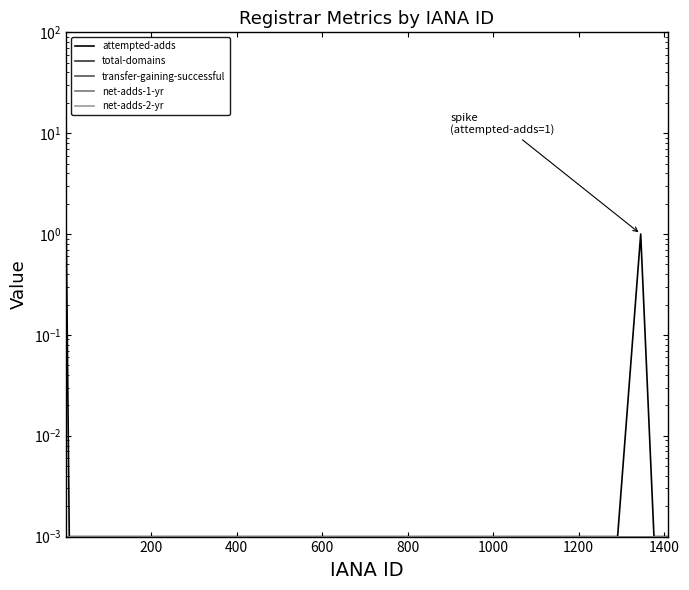

Reading left to right, transcribe all the data shown in this chart.

attempted-adds: 1.0	0.0	0.0	0.0	0.0	0.0	0.0	0.0	0.0	0.0	0.0	0.0	0.0	0.0	0.0	0.0	0.0	0.0	0.0	0.0	0.0	0.0	0.0	0.0	0.0	0.0	0.0	0.0	0.0	0.0	0.0	0.0	0.0	0.0	0.0	1.0	0.0	0.0	0.0	0.0
total-domains: 0.0	0.0	0.0	0.0	0.0	0.0	0.0	0.0	0.0	0.0	0.0	0.0	0.0	0.0	0.0	0.0	0.0	0.0	0.0	0.0	0.0	0.0	0.0	0.0	0.0	0.0	0.0	0.0	0.0	0.0	0.0	0.0	0.0	0.0	0.0	0.0	0.0	0.0	0.0	0.0
transfer-gaining-successful: 0.0	0.0	0.0	0.0	0.0	0.0	0.0	0.0	0.0	0.0	0.0	0.0	0.0	0.0	0.0	0.0	0.0	0.0	0.0	0.0	0.0	0.0	0.0	0.0	0.0	0.0	0.0	0.0	0.0	0.0	0.0	0.0	0.0	0.0	0.0	0.0	0.0	0.0	0.0	0.0
net-adds-1-yr: 0.0	0.0	0.0	0.0	0.0	0.0	0.0	0.0	0.0	0.0	0.0	0.0	0.0	0.0	0.0	0.0	0.0	0.0	0.0	0.0	0.0	0.0	0.0	0.0	0.0	0.0	0.0	0.0	0.0	0.0	0.0	0.0	0.0	0.0	0.0	0.0	0.0	0.0	0.0	0.0
net-adds-2-yr: 0.0	0.0	0.0	0.0	0.0	0.0	0.0	0.0	0.0	0.0	0.0	0.0	0.0	0.0	0.0	0.0	0.0	0.0	0.0	0.0	0.0	0.0	0.0	0.0	0.0	0.0	0.0	0.0	0.0	0.0	0.0	0.0	0.0	0.0	0.0	0.0	0.0	0.0	0.0	0.0